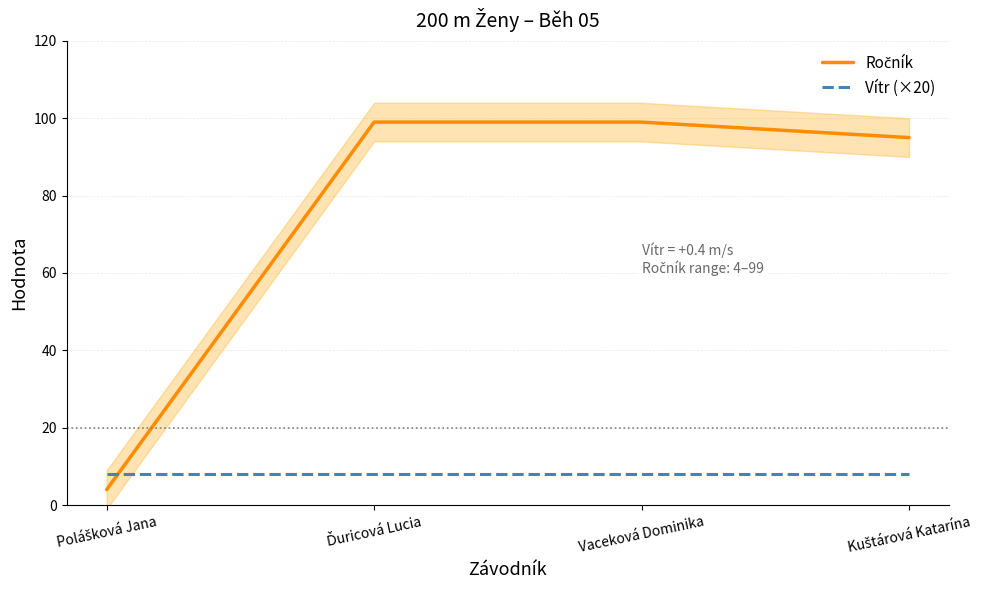

How many series are shown in this chart?

2